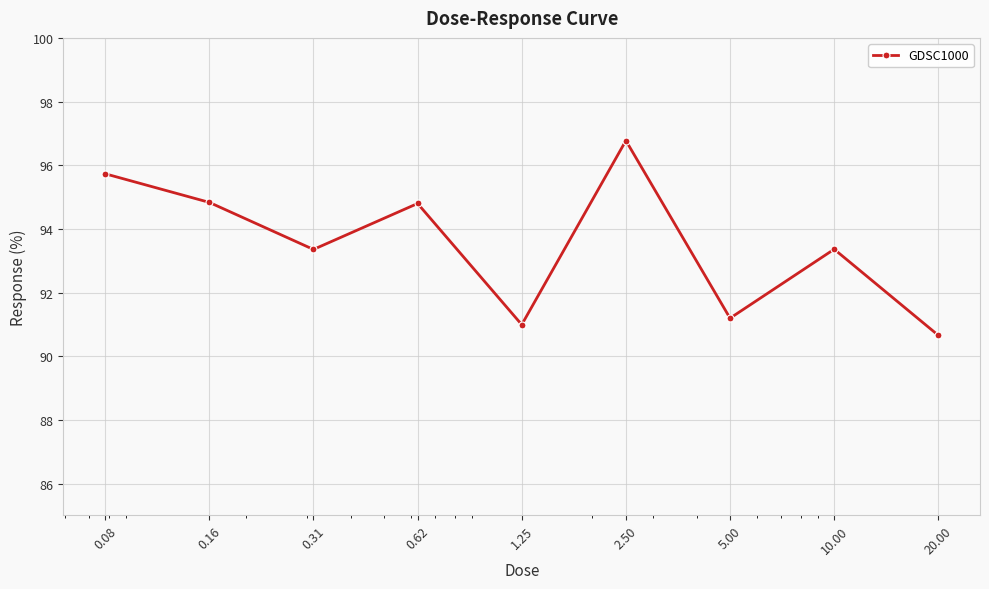

What is the smallest value displayed?

90.7